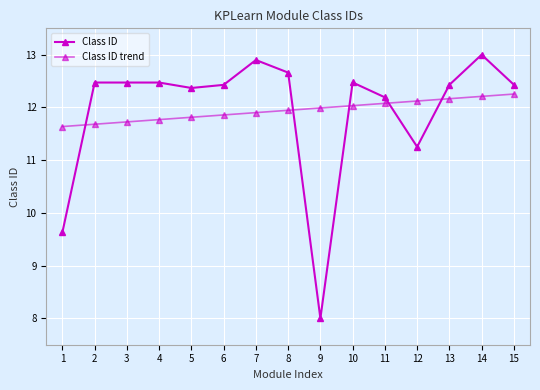

What is the sum of all Class ID trend values?

179.2